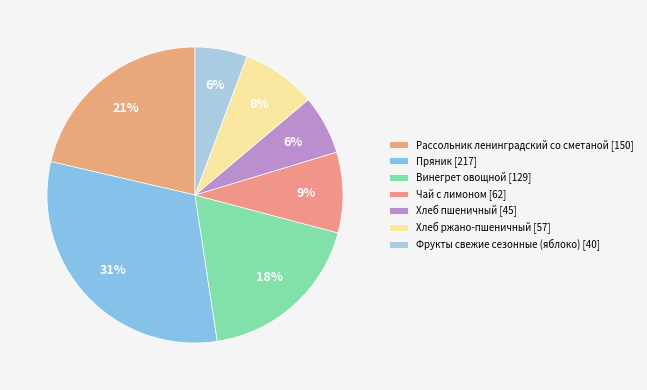

To the nearest percent, what percentage of the pie is Чай с лимоном?

9%